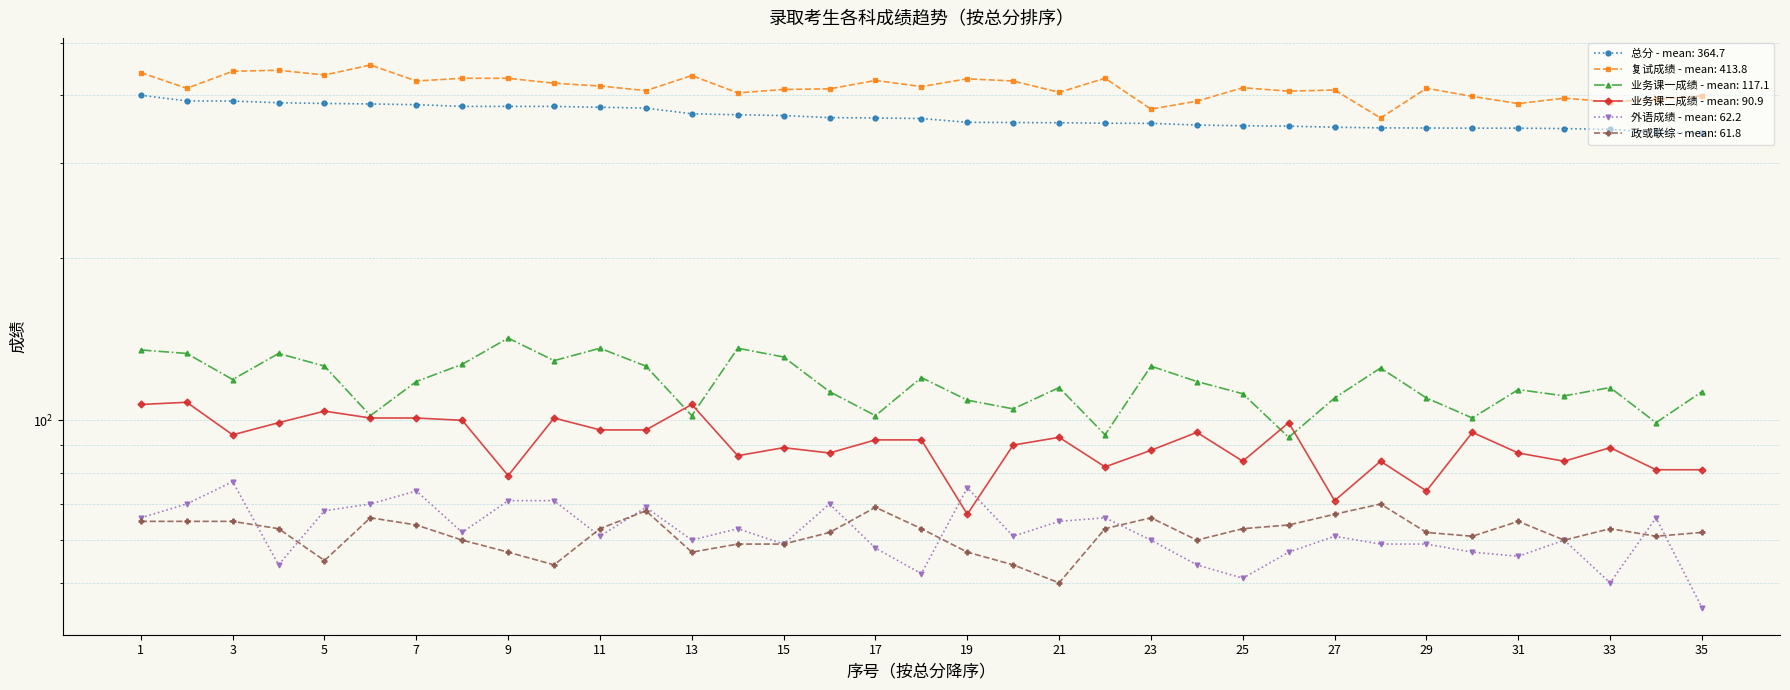

What is the value of the 总分 point at the 21st from the left?

355.8